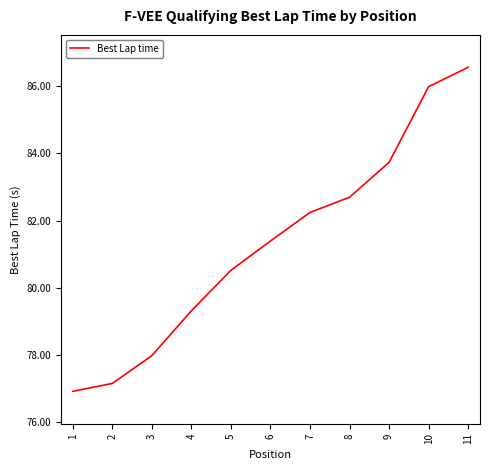

What is the smallest value displayed?

76.9